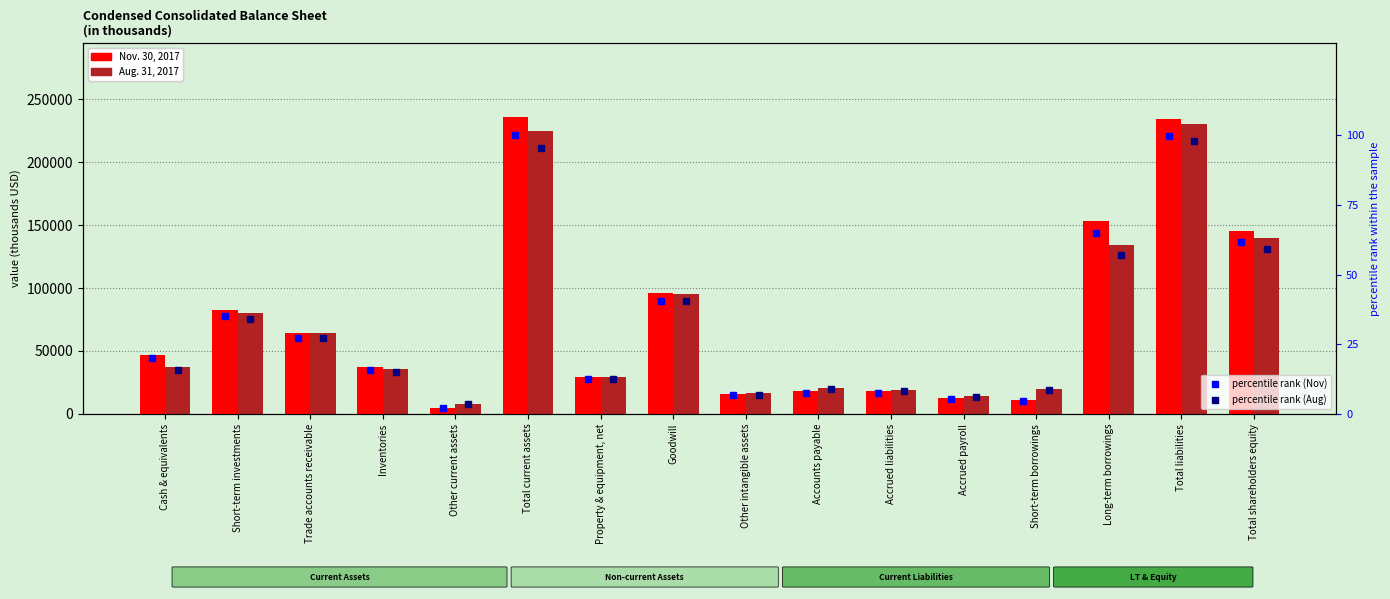

What is the difference between the highest and lowest values at Goodwill?

95680.4